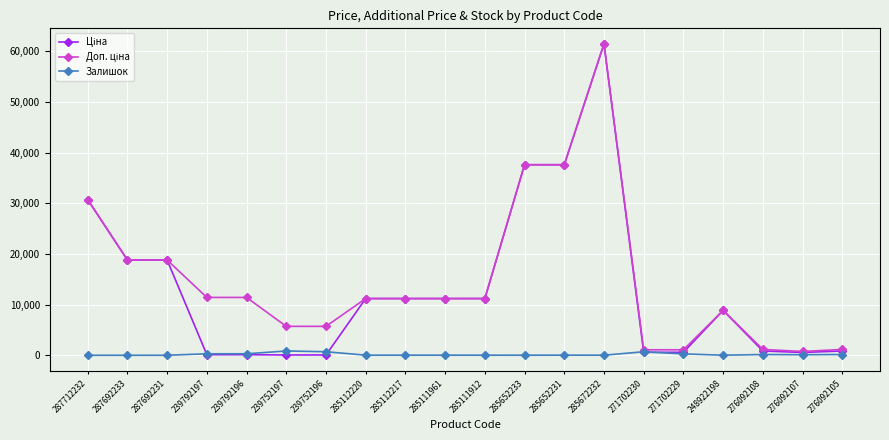

At which category is the sum across all series the highest?

285672232